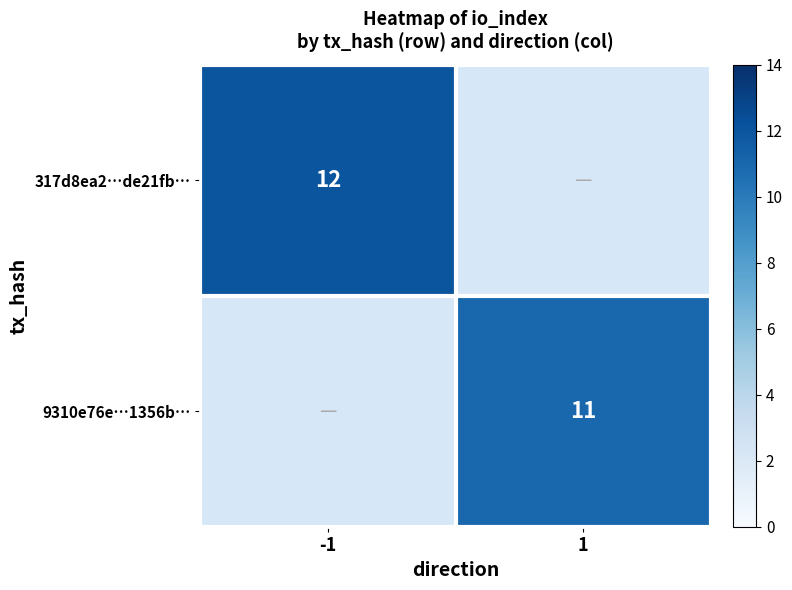

The 9310e76e…1356b… series shows 16.9 at 1. True or false?

False